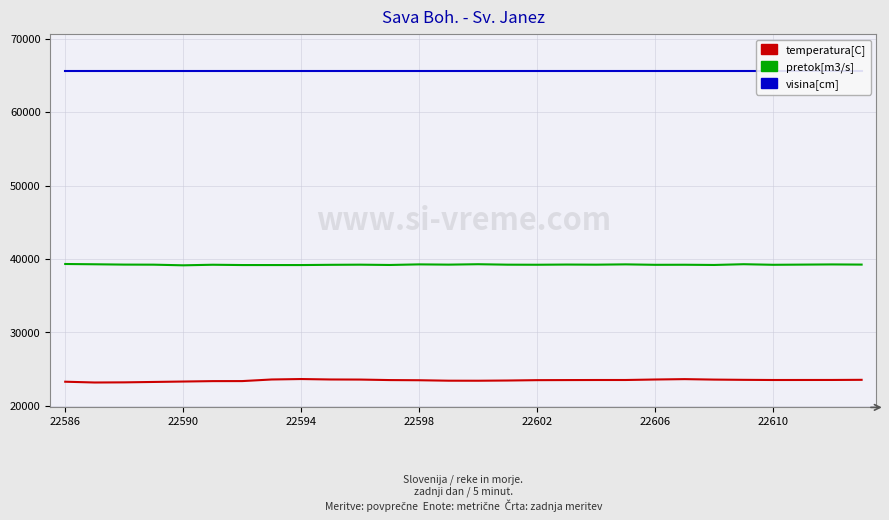

Reading left to right, extract all data points from this chart.

temperatura[C]: 23303	23197	23216	23271	23328	23384	23389	23607	23668	23607	23595	23527	23505	23442	23437	23467	23516	23527	23536	23537	23604	23655	23592	23559	23536	23539	23542	23561
pretok[m3/s]: 39321	39283	39239	39229	39142	39219	39178	39177	39177	39210	39229	39188	39269	39234	39290	39228	39219	39245	39228	39270	39210	39219	39189	39291	39213	39238	39262	39240
visina[cm]: 65535	65535	65535	65535	65535	65535	65535	65535	65535	65535	65535	65535	65535	65535	65535	65535	65535	65535	65535	65535	65535	65535	65535	65535	65535	65535	65535	65535